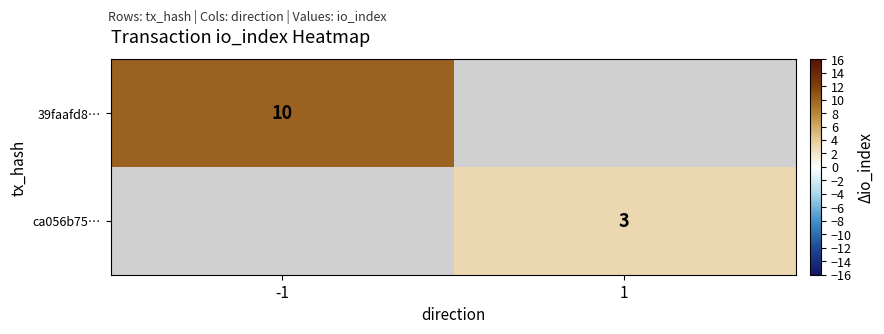

Is it true that ca056b75… equals 3 at 1?

True